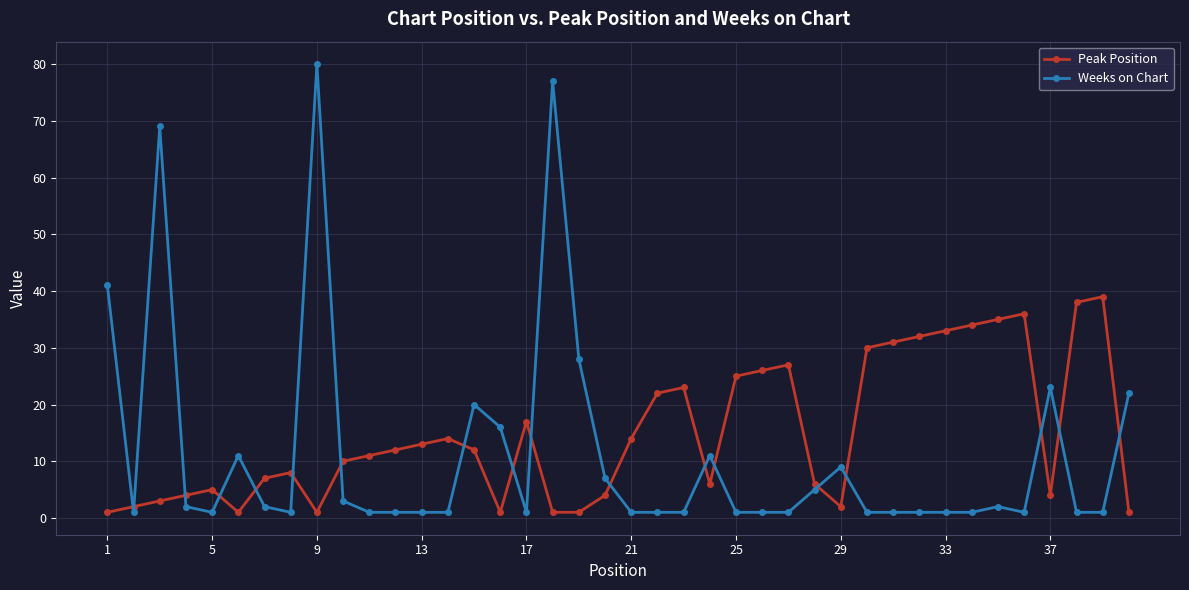

What is the difference between the maximum and minimum values in the Peak Position series?

38